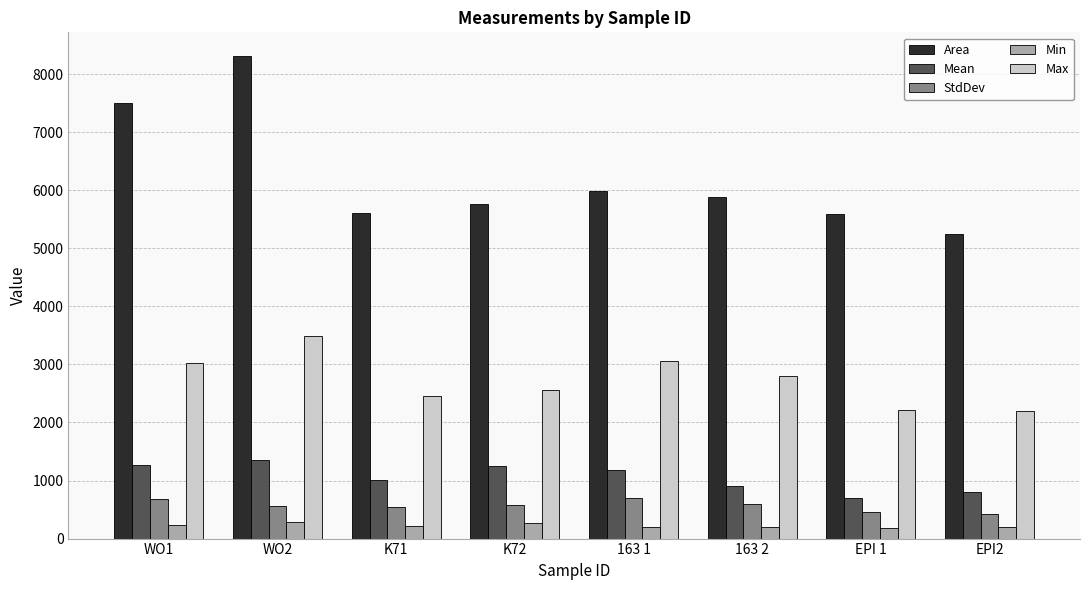

What are all the series names shown in the legend?

Area, Mean, StdDev, Min, Max